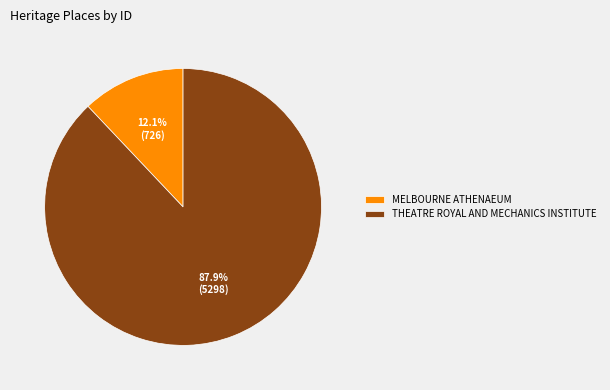

Rank the categories by value from lowest to highest.

MELBOURNE ATHENAEUM, THEATRE ROYAL AND MECHANICS INSTITUTE